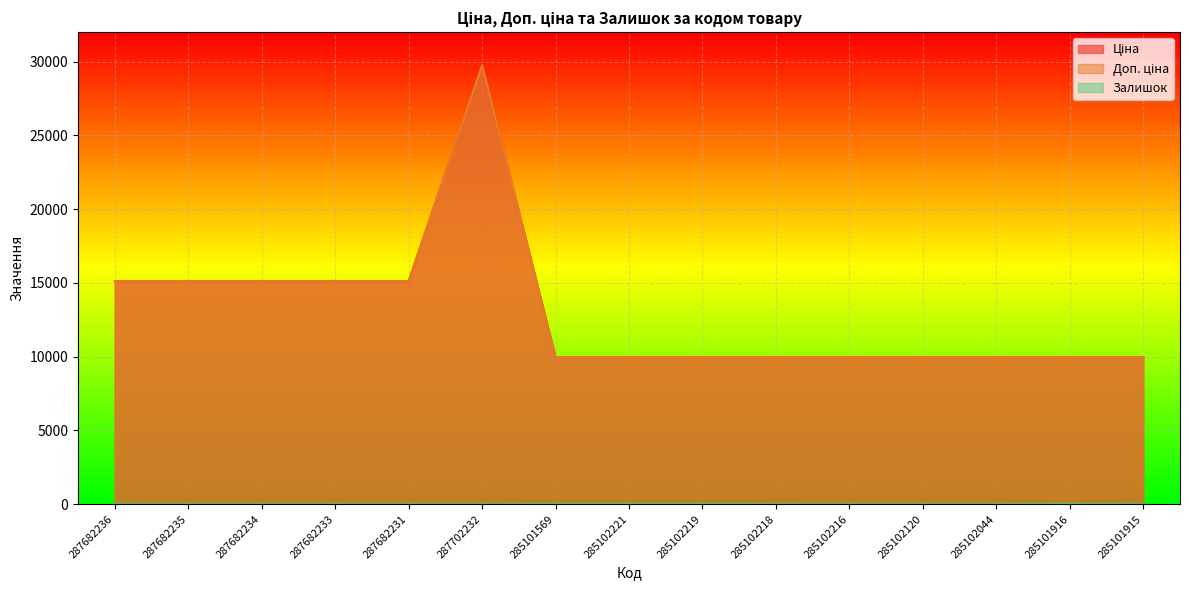

Count the number of data series in this chart.

3